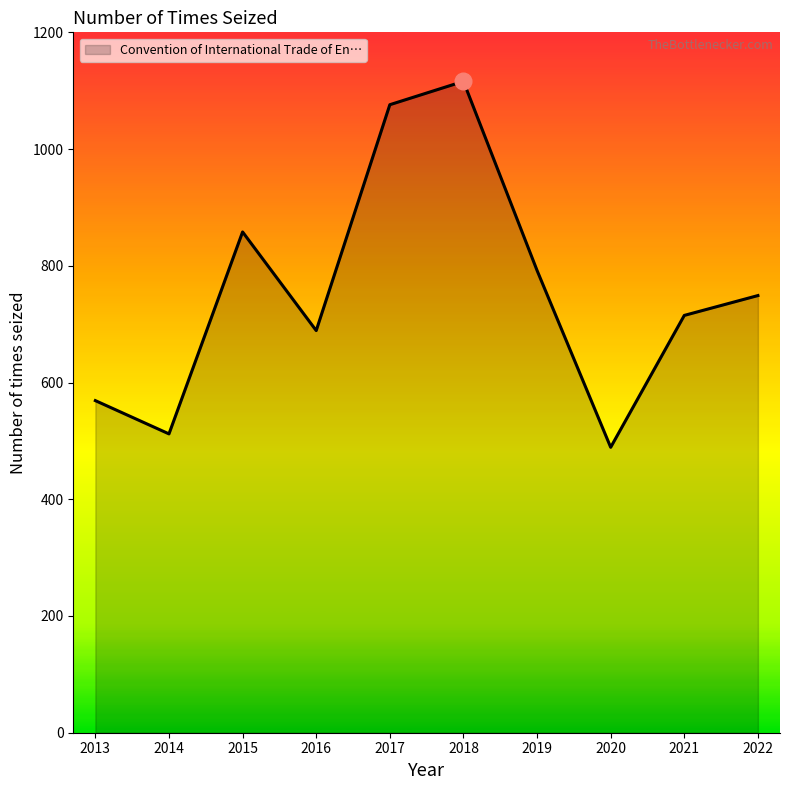

Reading left to right, list all the values displayed in this chart.

2013=569	2014=512	2015=858	2016=689	2017=1076	2018=1116	2019=792	2020=489	2021=715	2022=749